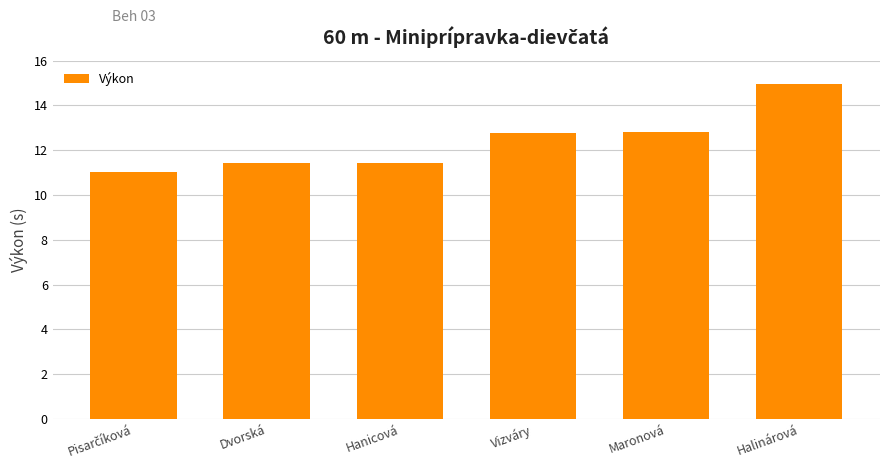

What is the label of the 4th bar from the right?

Hanicová